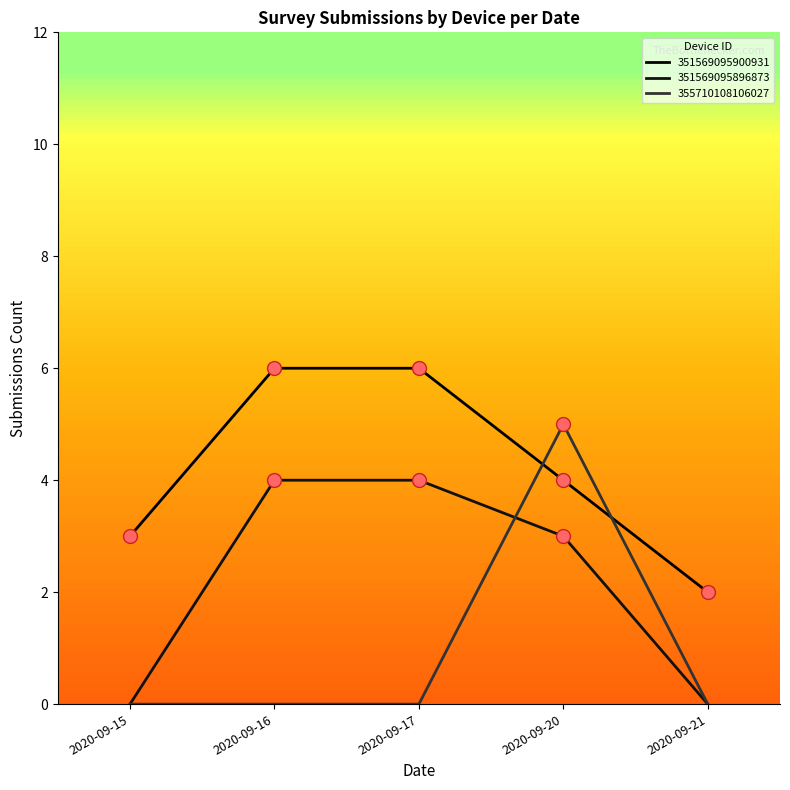

Reading left to right, what are all the values shown in this chart?

351569095900931: 2020-09-15=3	2020-09-16=6	2020-09-17=6	2020-09-20=4	2020-09-21=2
351569095896873: 2020-09-15=0	2020-09-16=4	2020-09-17=4	2020-09-20=3	2020-09-21=0
355710108106027: 2020-09-15=0	2020-09-16=0	2020-09-17=0	2020-09-20=5	2020-09-21=0